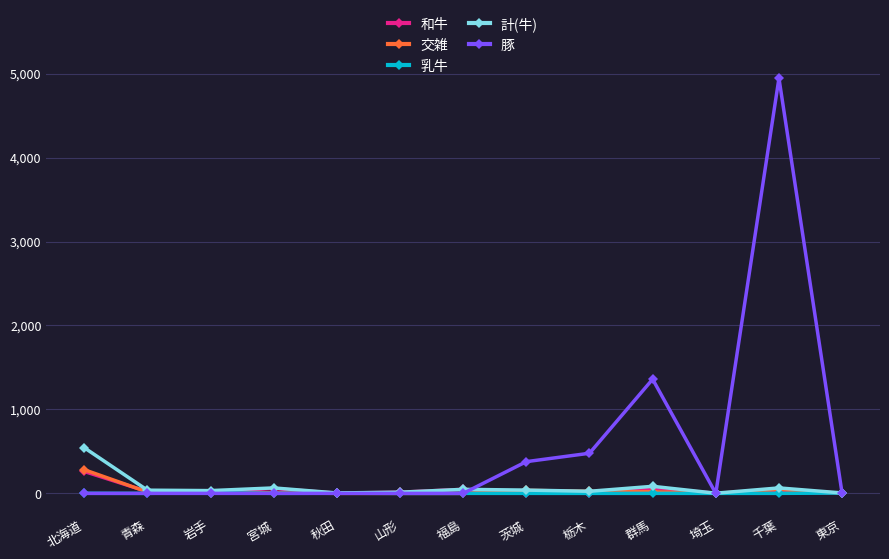

How many series are shown in this chart?

5